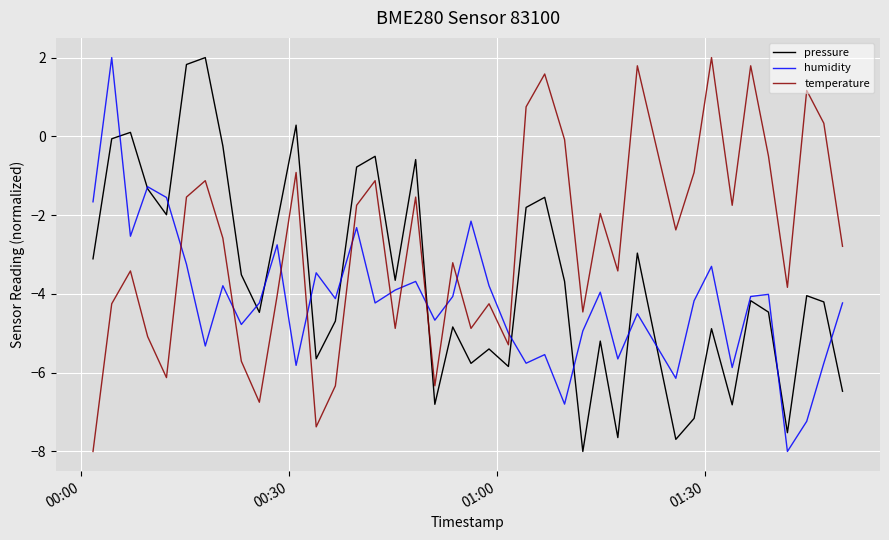

What is the sum of all temperature values?

-109.2